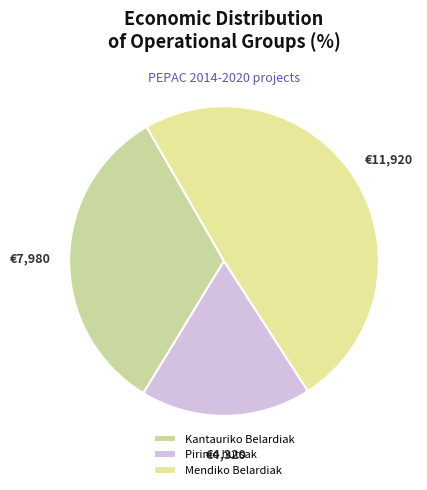

Rank the categories by value from lowest to highest.

Pirinio hutsak, Kantauriko Belardiak, Mendiko Belardiak